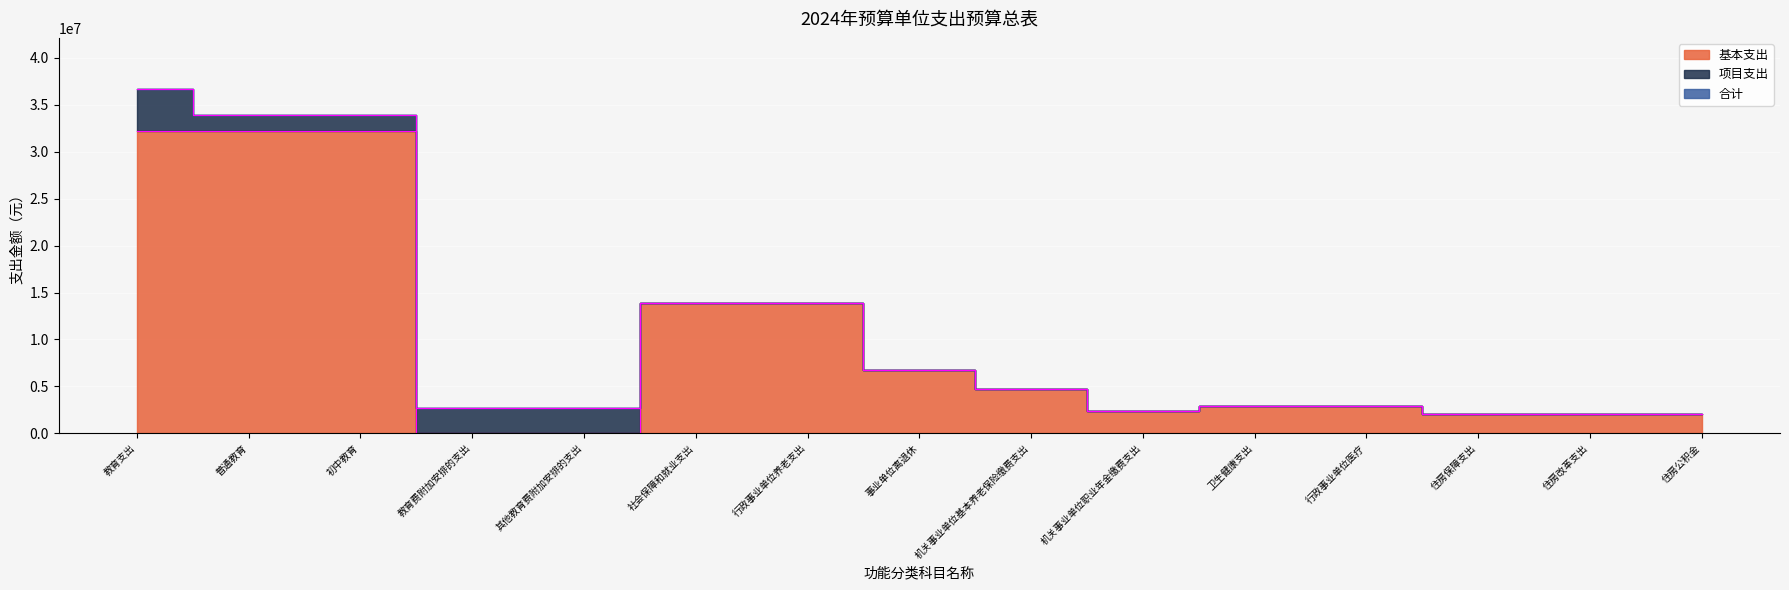

True or false: 合计 and 基本支出 intersect in this chart.

False